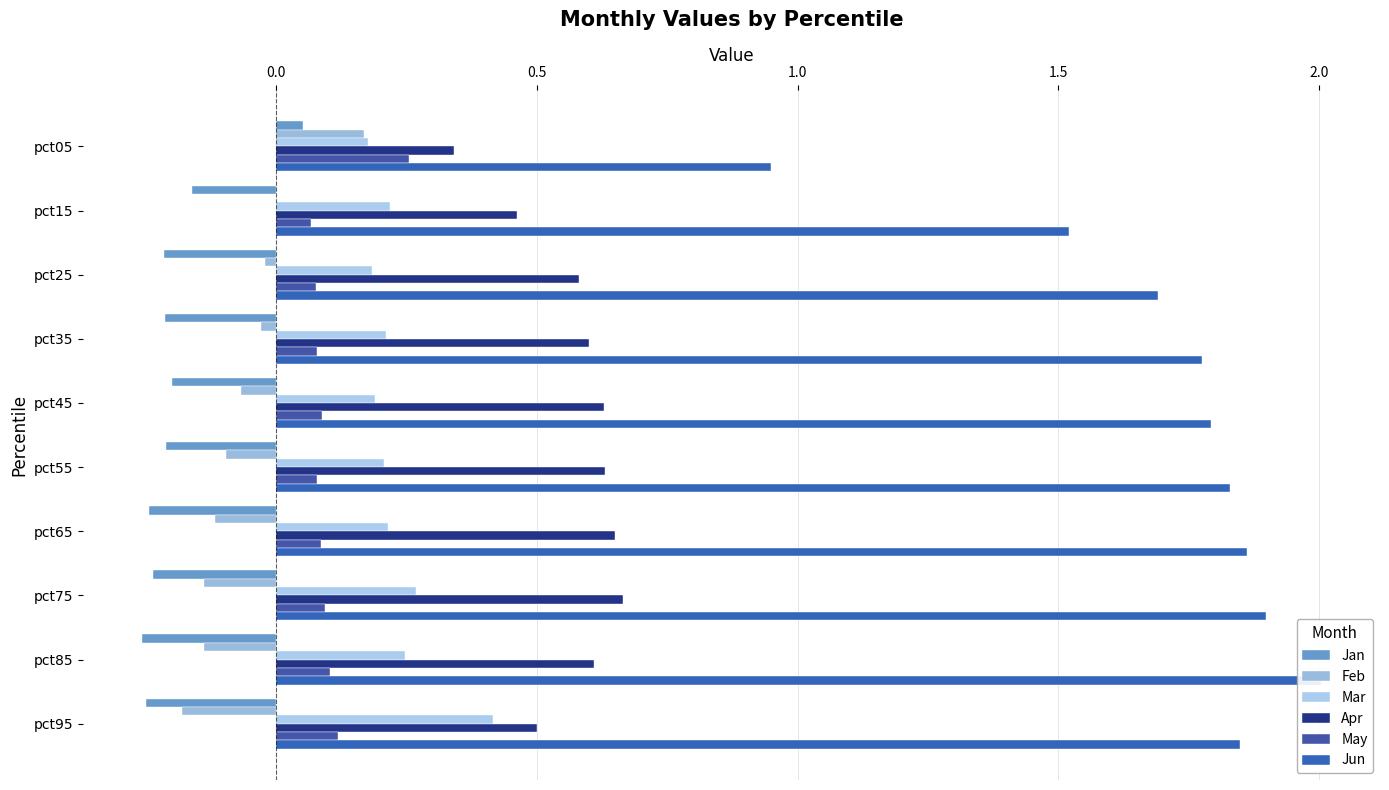

How many distinct data groups are displayed?

6